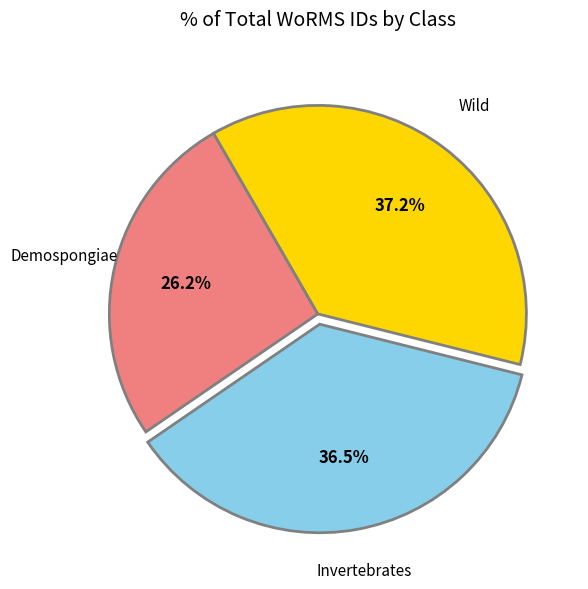

Does any single category account for the majority?

No